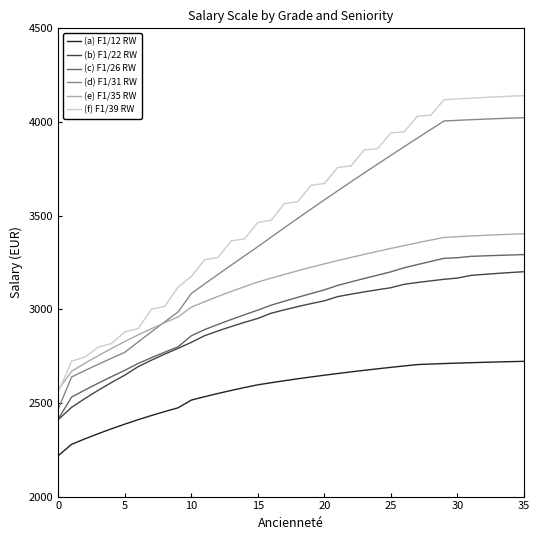

What is the minimum value shown in the chart?

2218.7